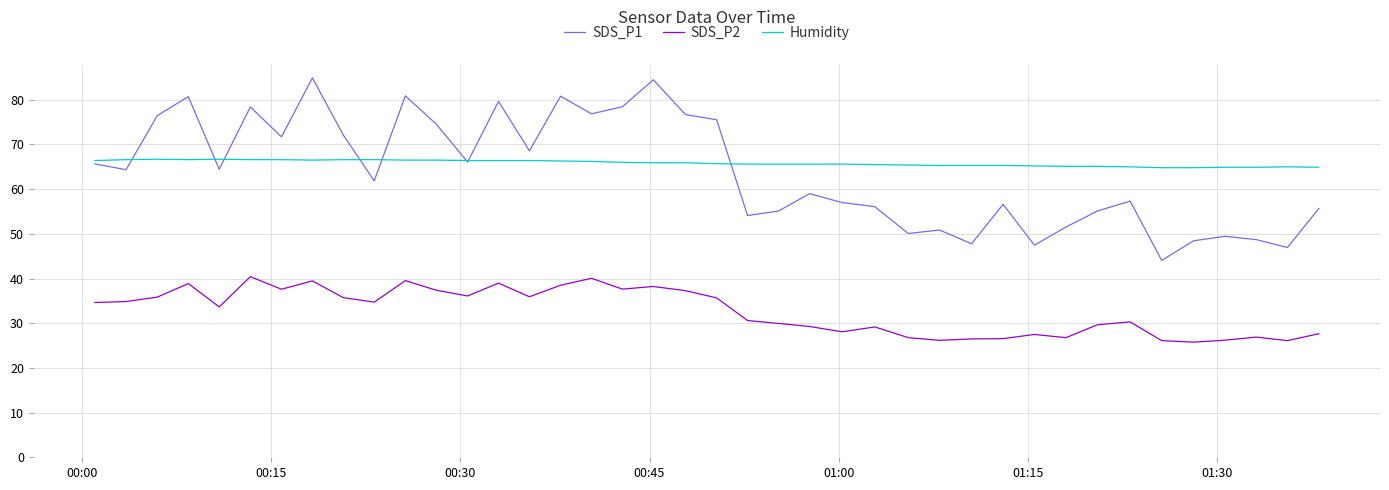

What is the difference between the maximum and minimum values in the Humidity series?

1.9